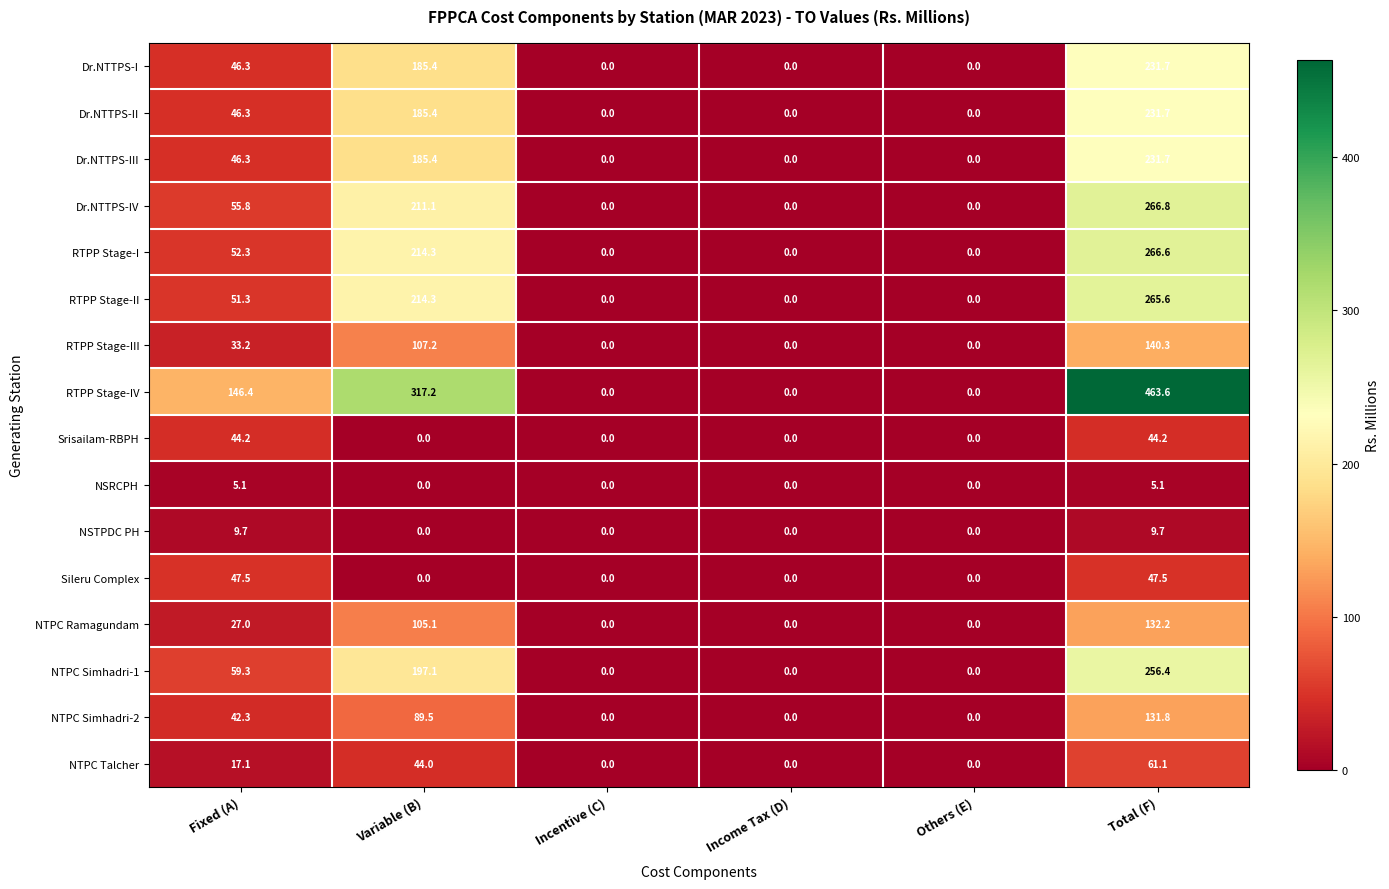

What is the sum of all Dr.NTTPS-II values?

463.4